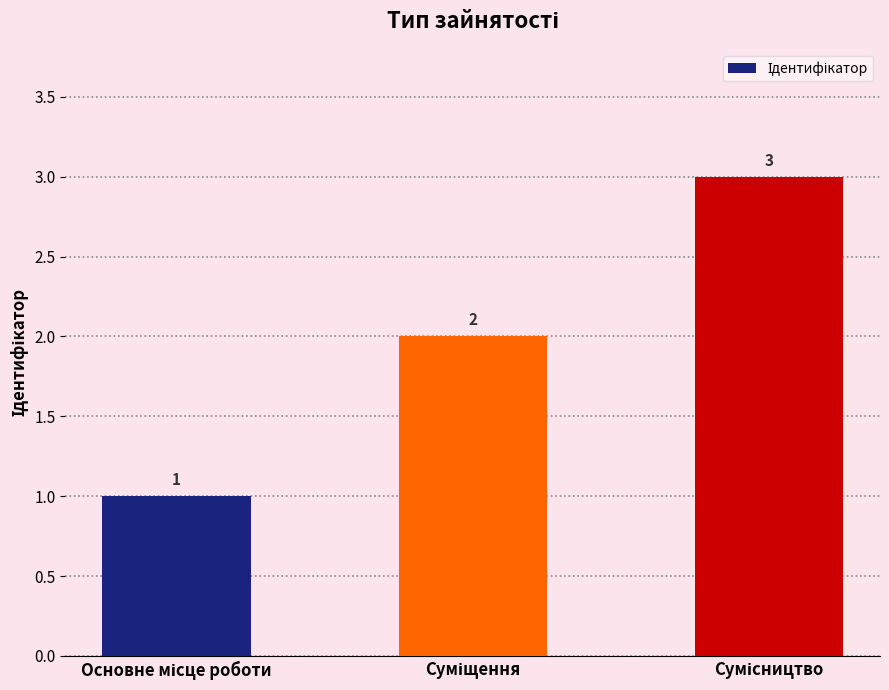

What is the difference between the second highest and minimum values?

1